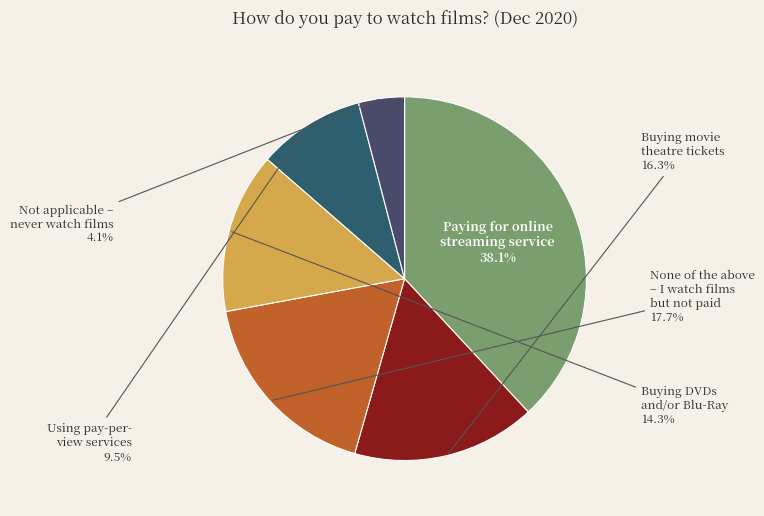

Which category has the smallest portion of the pie?

Not applicable – never watch films